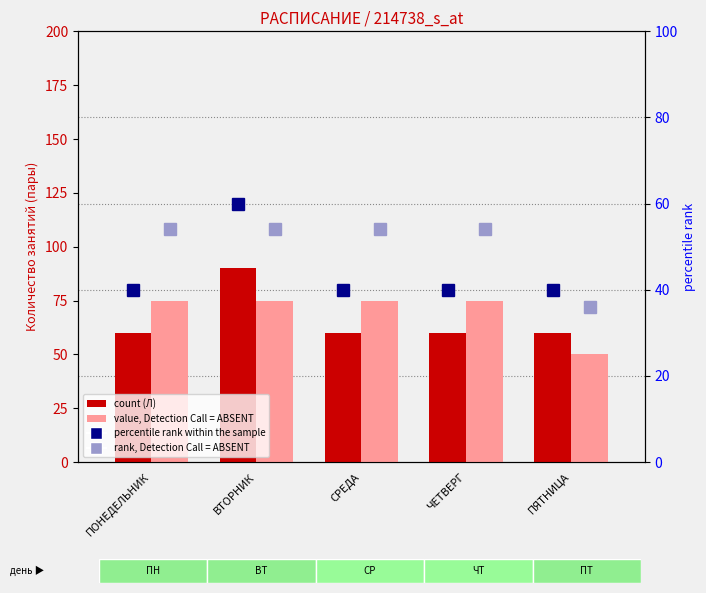

At which label does rank, Detection Call = ABSENT reach its peak?

ПОНЕДЕЛЬНИК